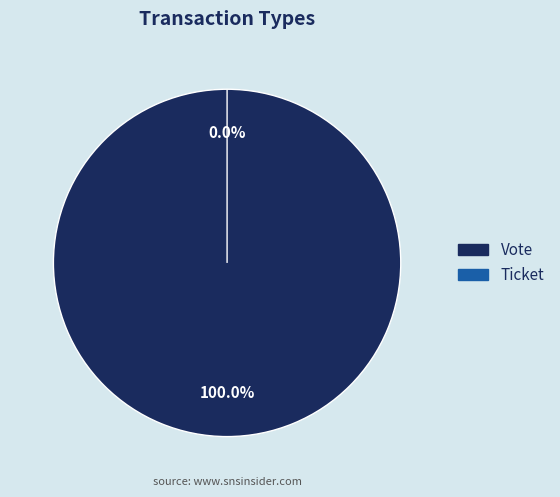

How many segments does this pie chart have?

2